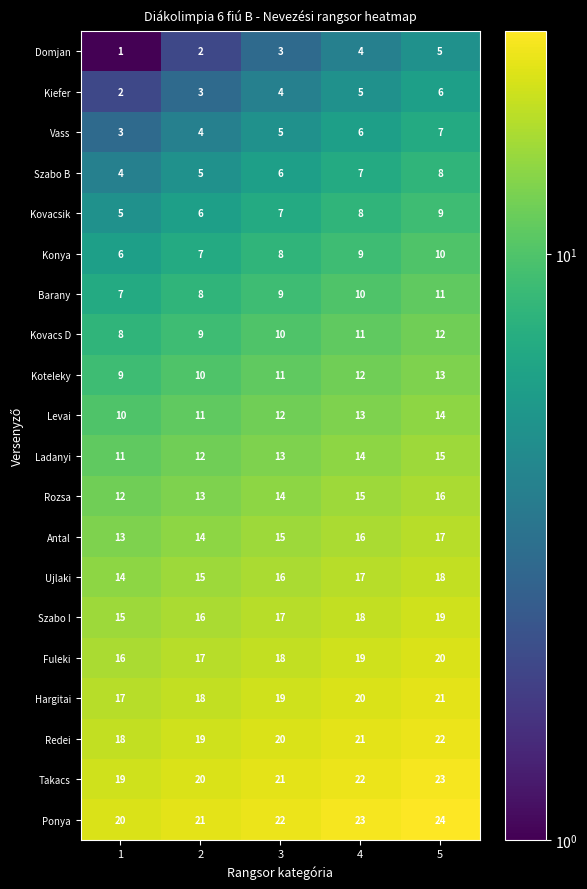

What is the sum of the Levai values at 2 and 4?

24